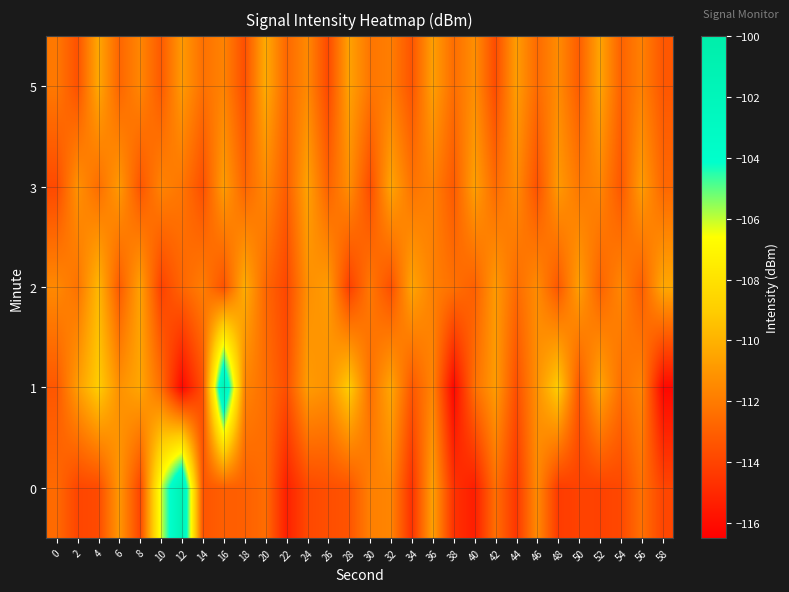

Which has a higher value, 38 or 4?

4